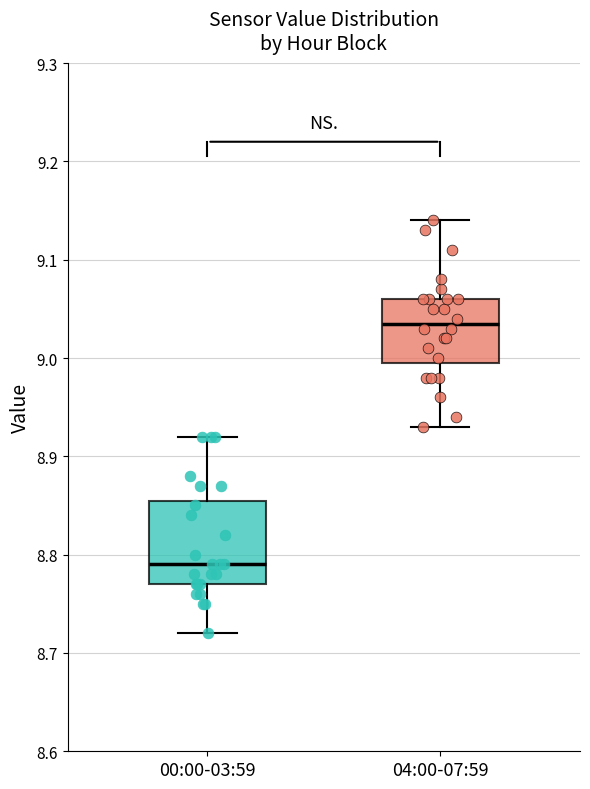

Where is the lower edge of the box for 00:00-03:59 on the y-axis? The values are not printed on the chart, so give them approximately, as read against the axis.

8.77